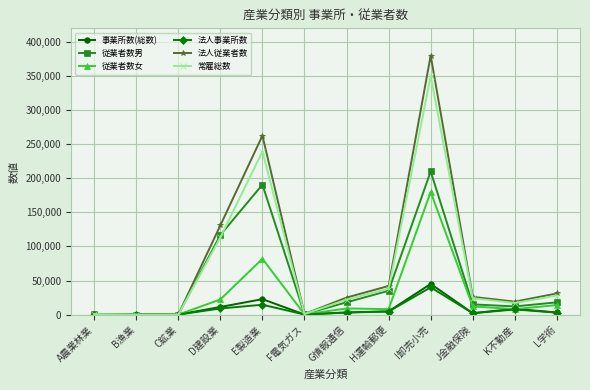

What are all the series names shown in the legend?

事業所数(総数), 従業者数男, 従業者数女, 法人事業所数, 法人従業者数, 常雇総数